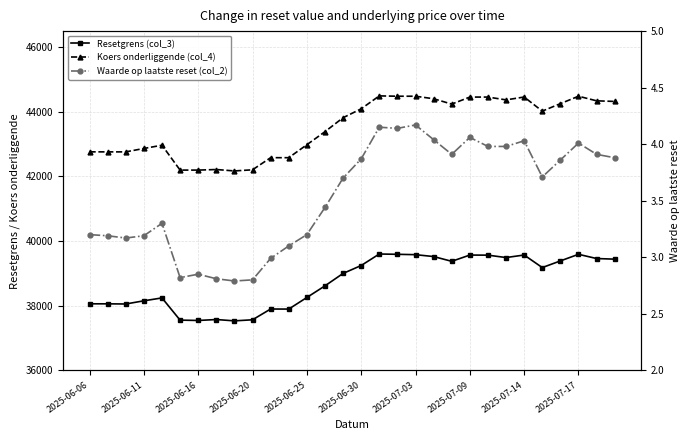

How many data points does each series have?

30